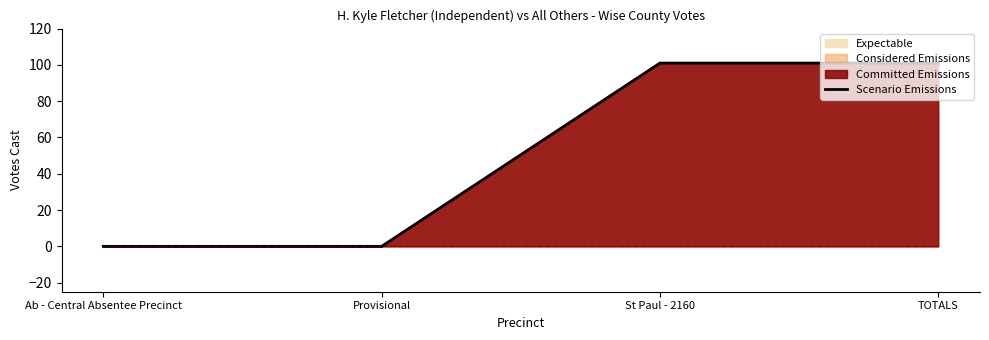

Rank the categories by value from highest to lowest.

St Paul - 2160, TOTALS, Ab - Central Absentee Precinct, Provisional